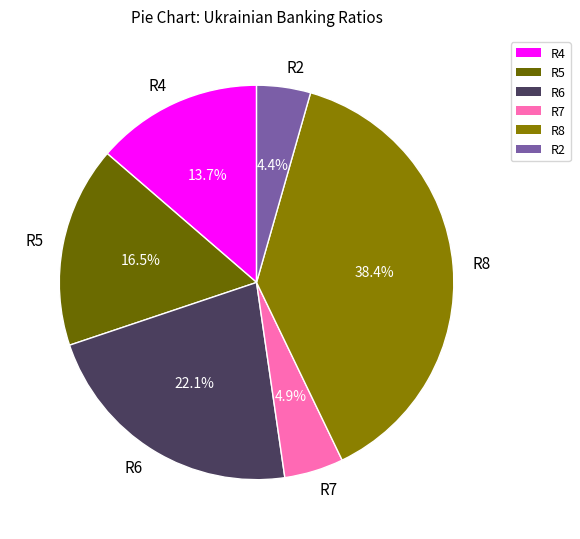

Is the sum of R8 and R4 greater than half?

Yes